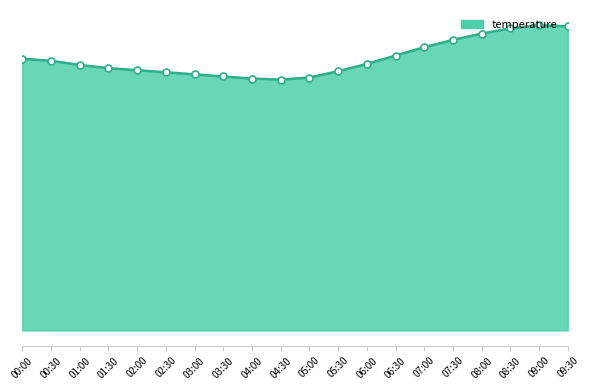

What is the smallest value displayed?

24.0